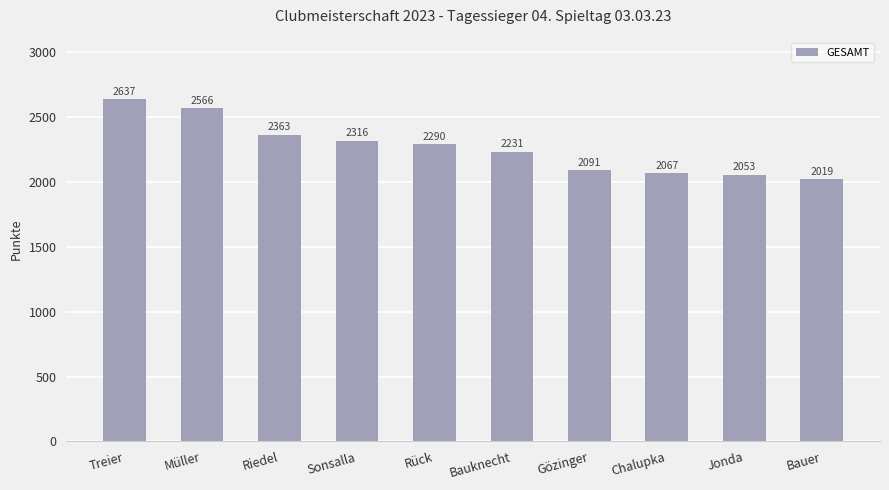

What is the greatest value displayed?

2637